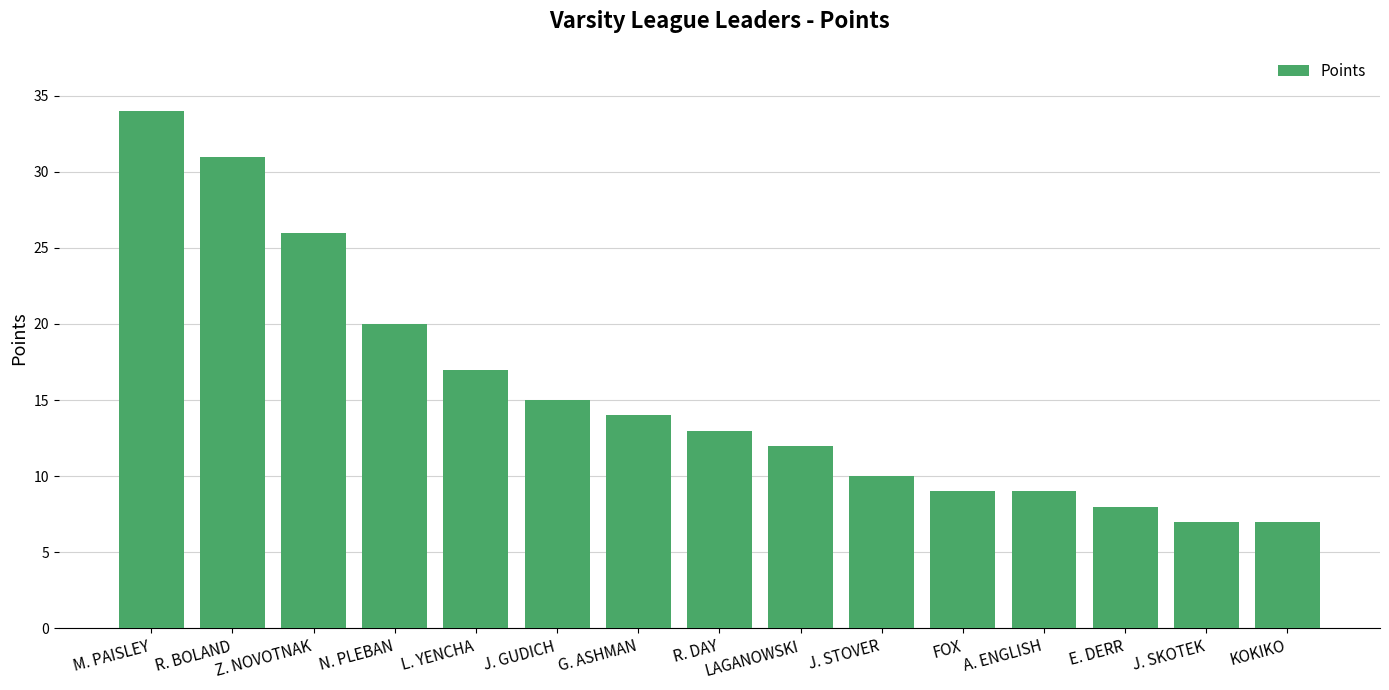

What is the maximum value shown in the chart?

34